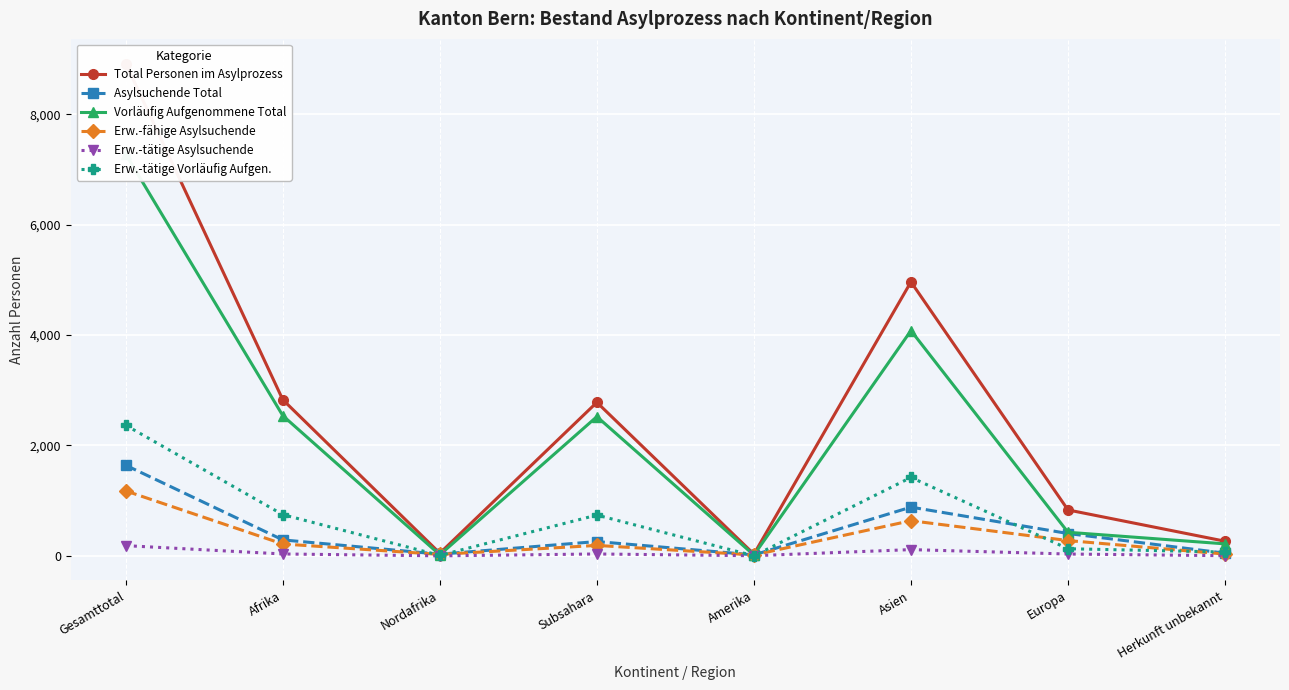

What is the difference between the second highest and second lowest values in the Asylsuchende Total series?

853